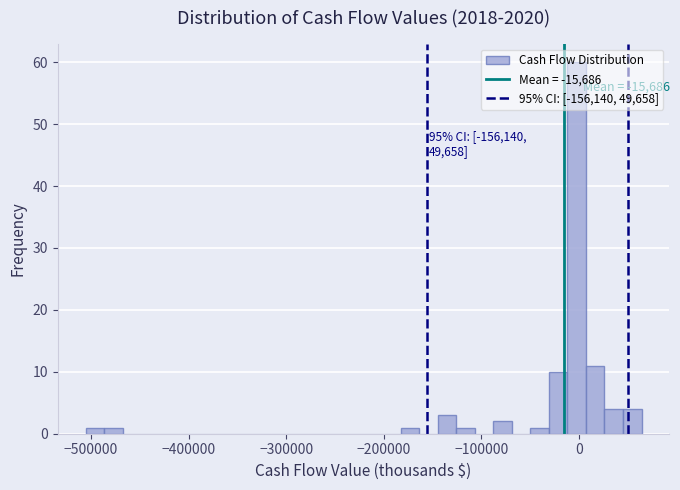

Around what value on the x-axis is the tallest bar? Give the approximate position of its centre, as read against the axis.

0